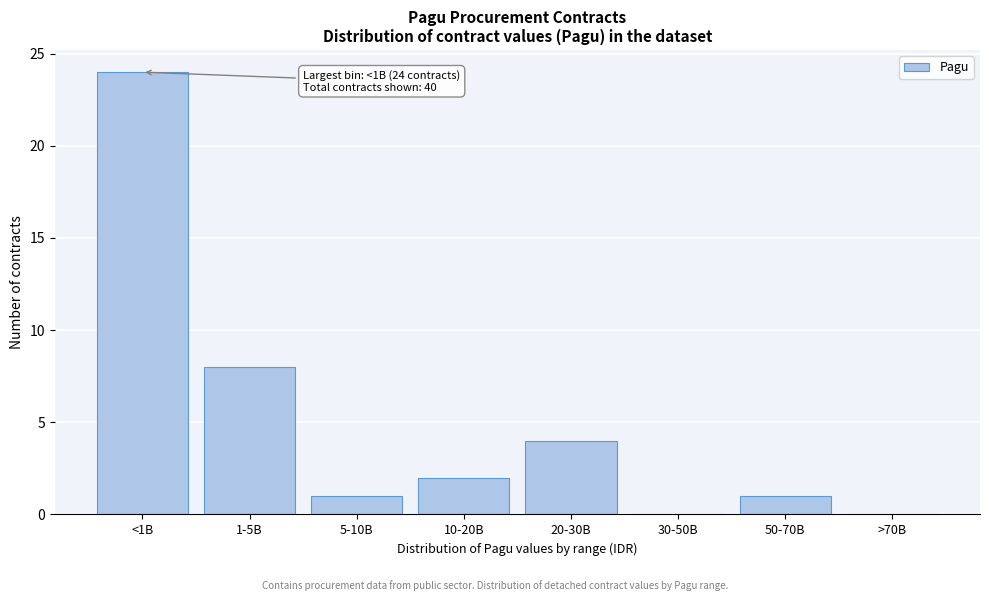

Reading left to right, transcribe all the data shown in this chart.

<1B=24	1-5B=8	5-10B=1	10-20B=2	20-30B=4	30-50B=0	50-70B=1	>70B=0